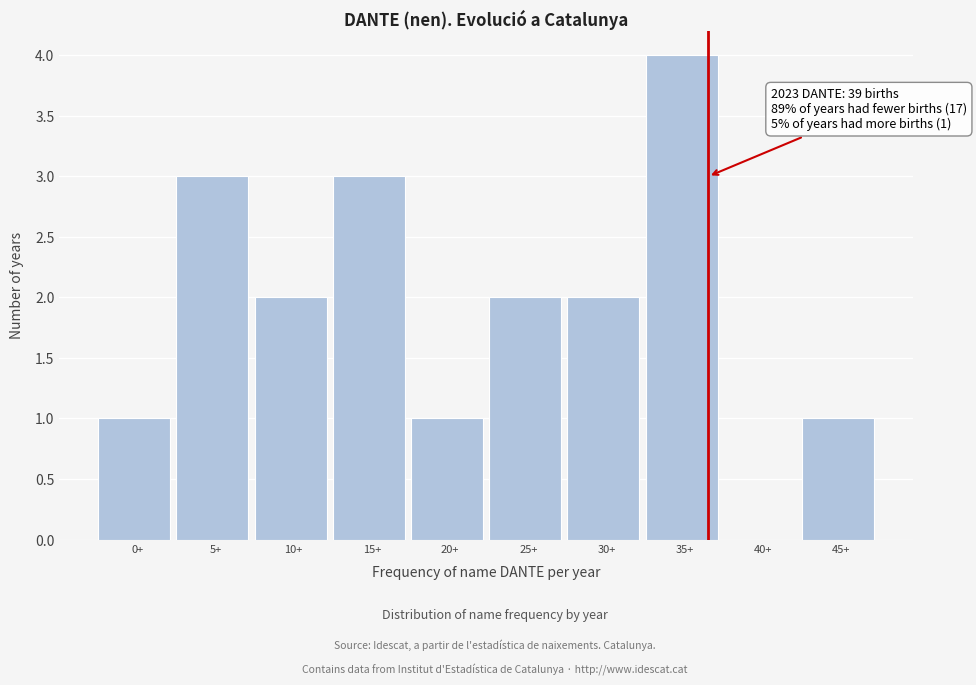

Reading left to right, what are all the values shown in this chart?

0+=1	5+=3	10+=2	15+=3	20+=1	25+=2	30+=2	35+=4	40+=0	45+=1